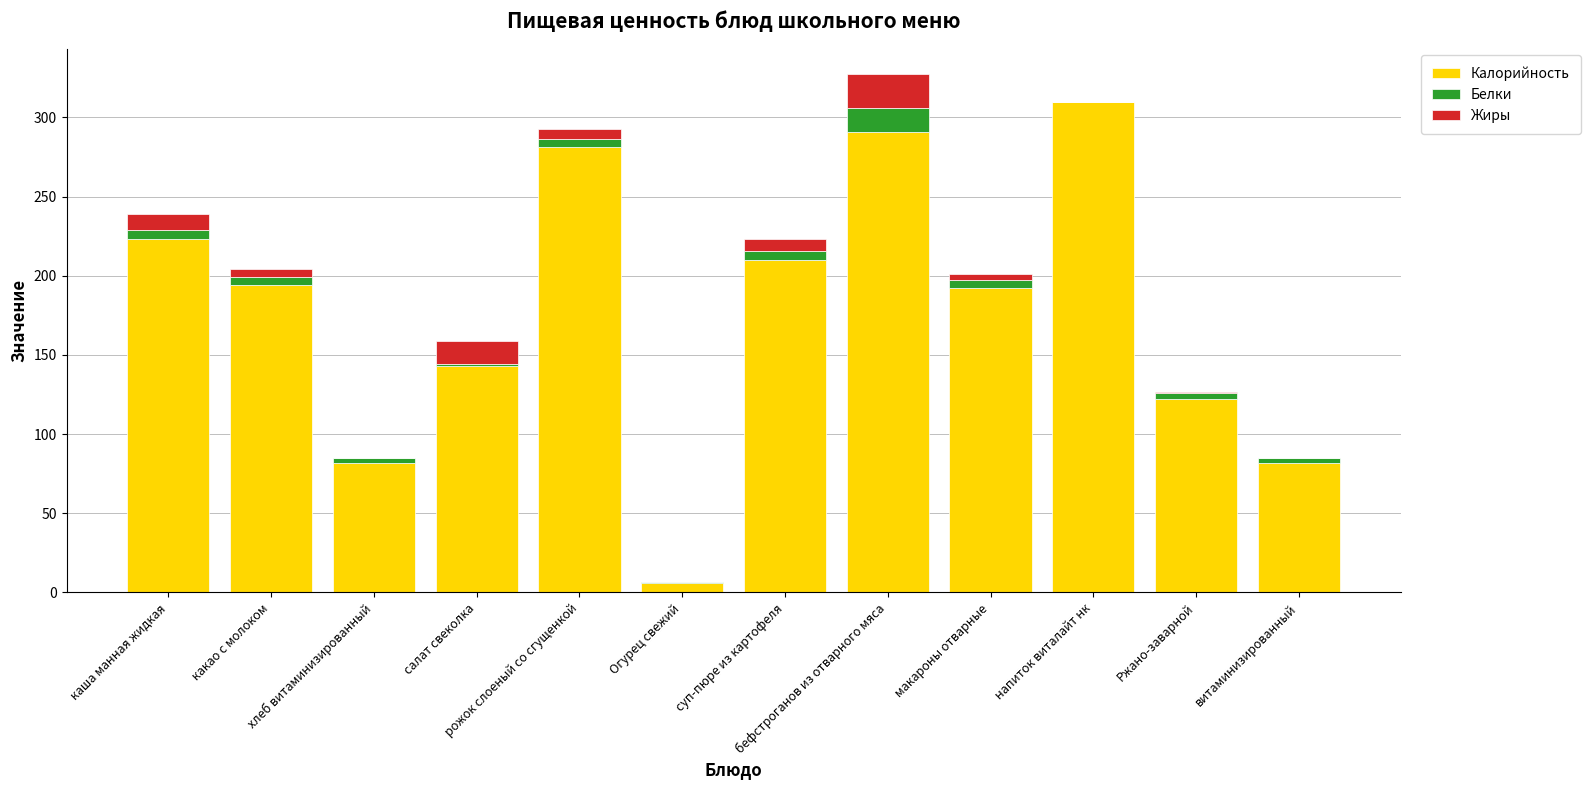

What is the sum of the Калорийность values at витаминизированный and хлеб витаминизированный?

164.0